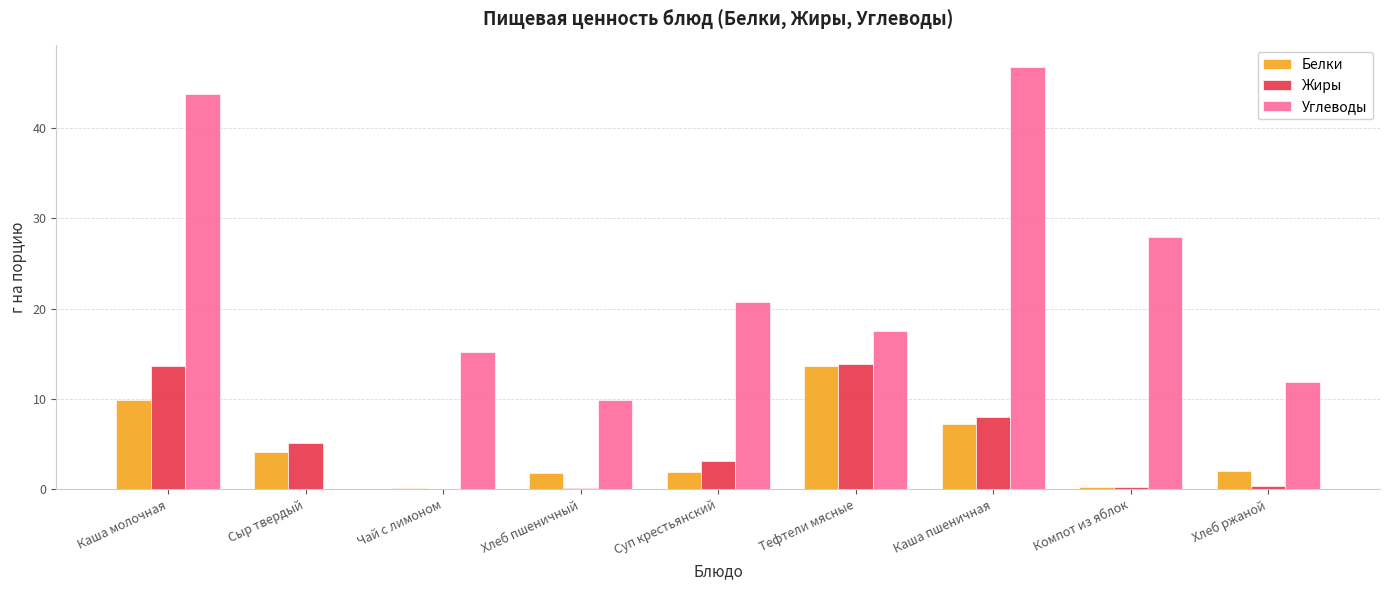

Is the value of Белки at Суп крестьянский greater than the value of Углеводы at Хлеб ржаной?

No